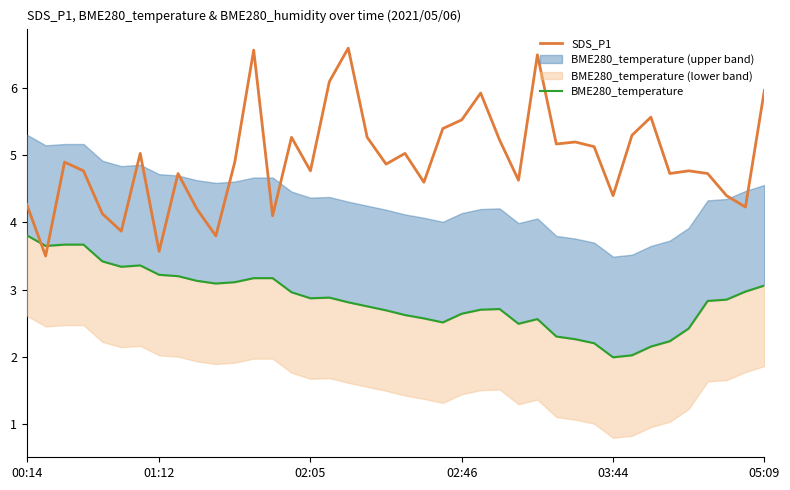

Reading right to left, what are all the values shown in this chart?

SDS_P1: 6.0	4.2	4.4	4.7	4.8	4.7	5.6	5.3	4.4	5.1	5.2	5.2	6.5	4.6	5.2	5.9	5.5	5.4	4.6	5.0	4.9	5.3	6.6	6.1	4.8	5.3	4.1	6.6	4.9	3.8	4.2	4.7	3.6	5.0	3.9	4.1	4.8	4.9	3.5	4.3
BME280_temperature: 3.1	3.0	2.9	2.8	2.4	2.2	2.1	2.0	2.0	2.2	2.3	2.3	2.6	2.5	2.7	2.7	2.6	2.5	2.6	2.6	2.7	2.8	2.8	2.9	2.9	3.0	3.2	3.2	3.1	3.1	3.1	3.2	3.2	3.4	3.3	3.4	3.7	3.7	3.6	3.8